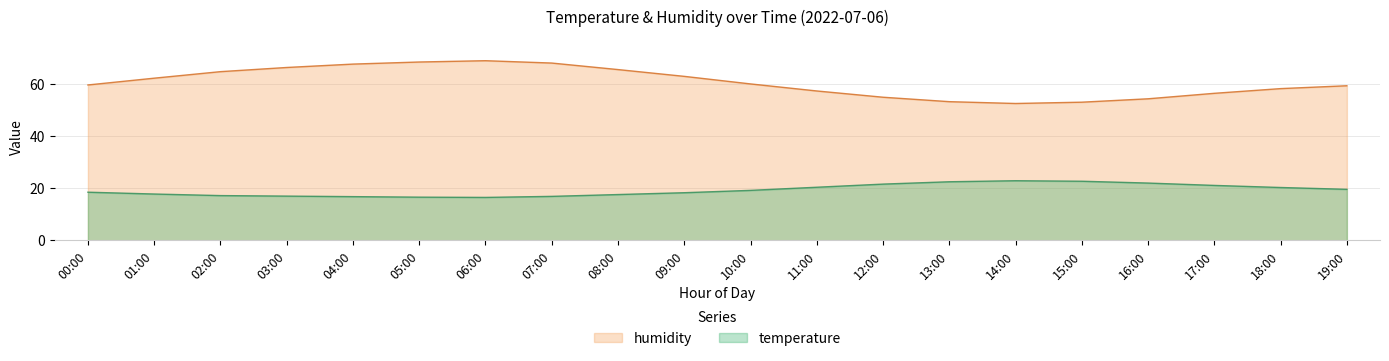

How many values in the humidity series are below 59?

8